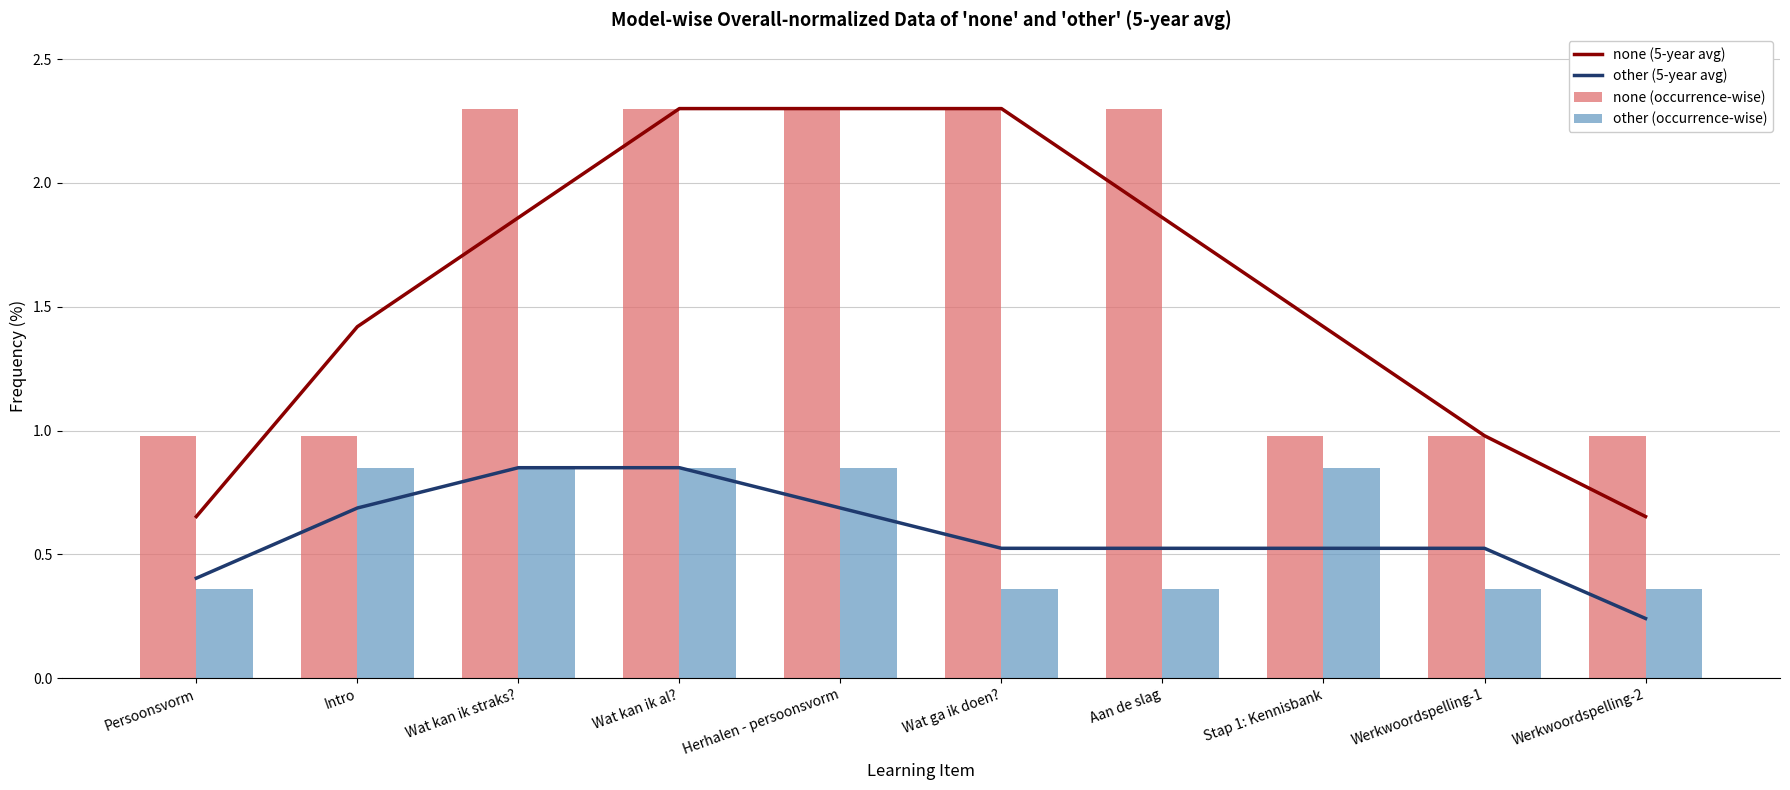

True or false: none (occurrence-wise) has a value of 2.3 at Wat ga ik doen?.

True